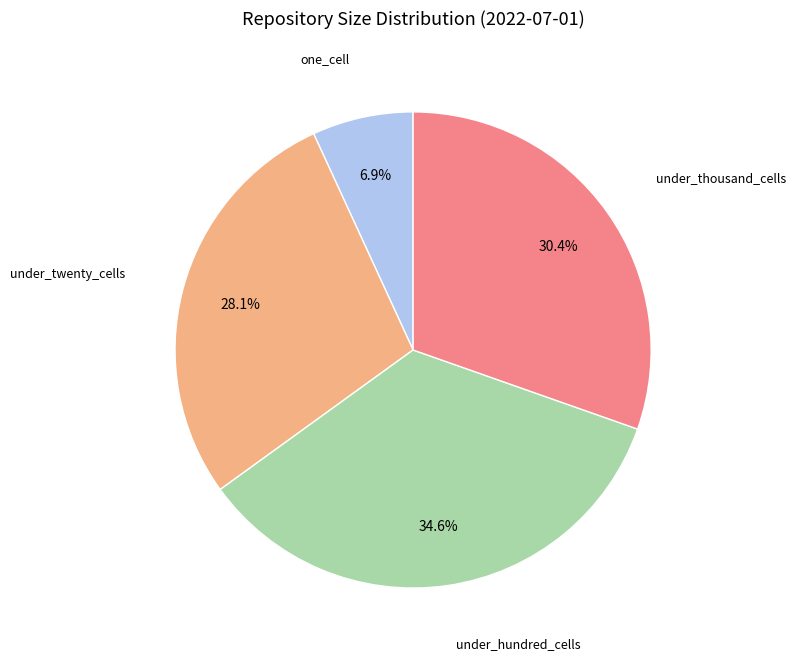

Which slice is the smallest?

one_cell